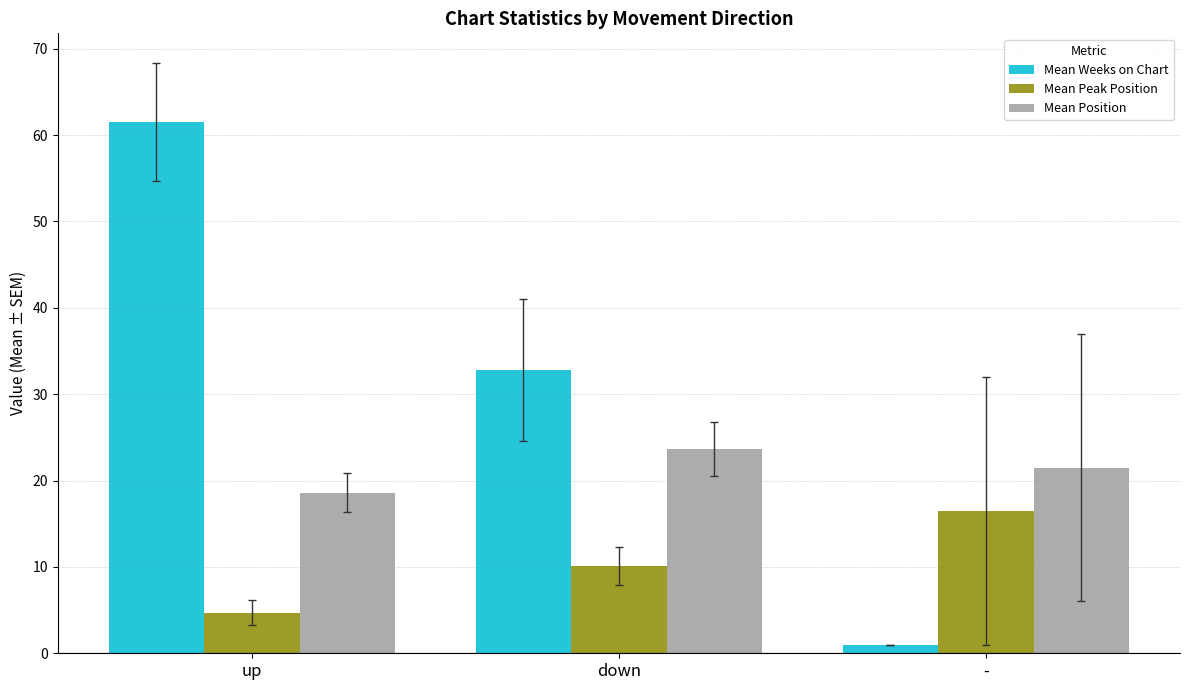

Rank the categories by Mean Peak Position value from highest to lowest.

-, down, up